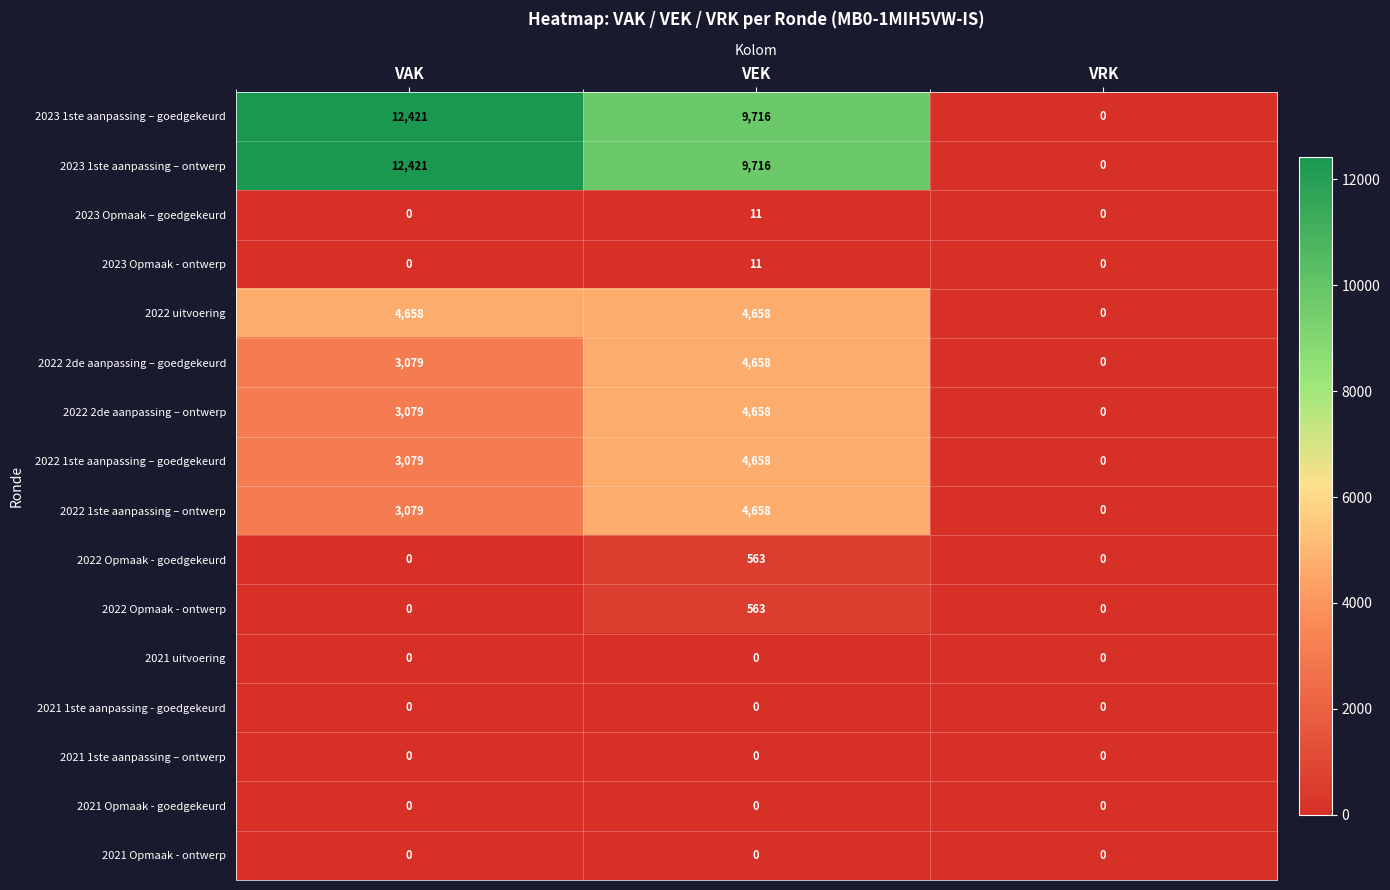

The value of 2022 2de aanpassing – ontwerp at VAK is 3079. True or false?

True